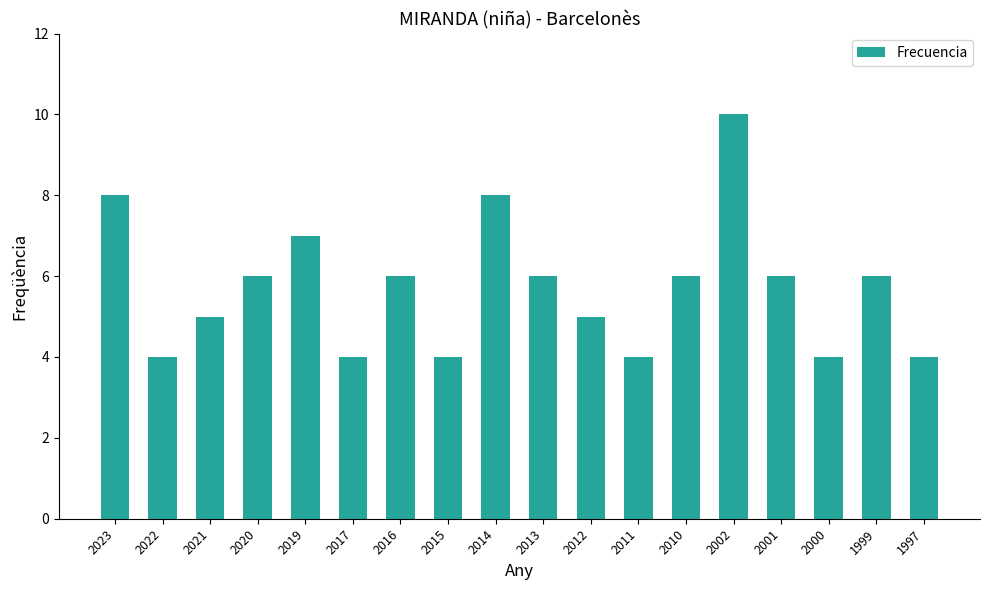

Reading right to left, what are all the values shown in this chart?

4	6	4	6	10	6	4	5	6	8	4	6	4	7	6	5	4	8